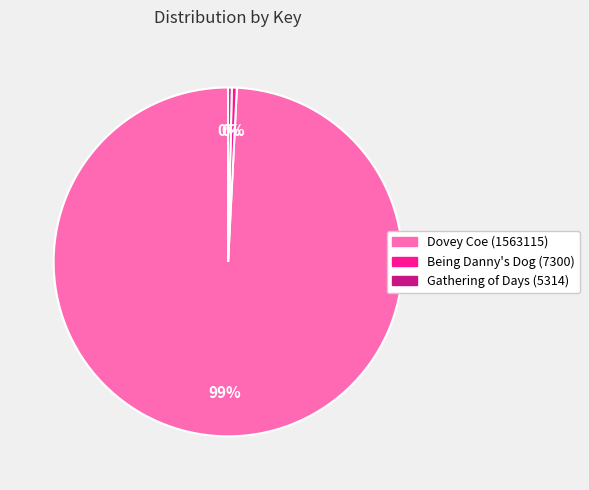

The Gathering of Days (5314) slice represents 15% of the pie. True or false?

False